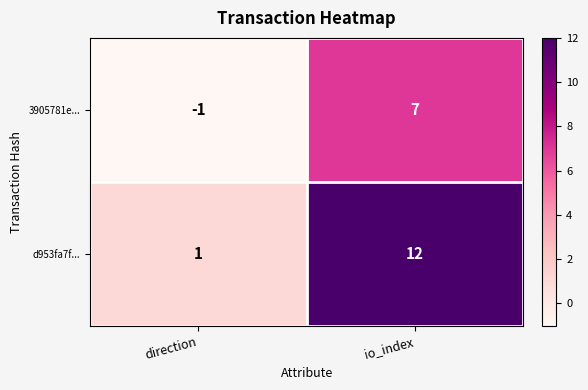

List the series in order of their overall mean, highest first.

d953fa7f..., 3905781e...